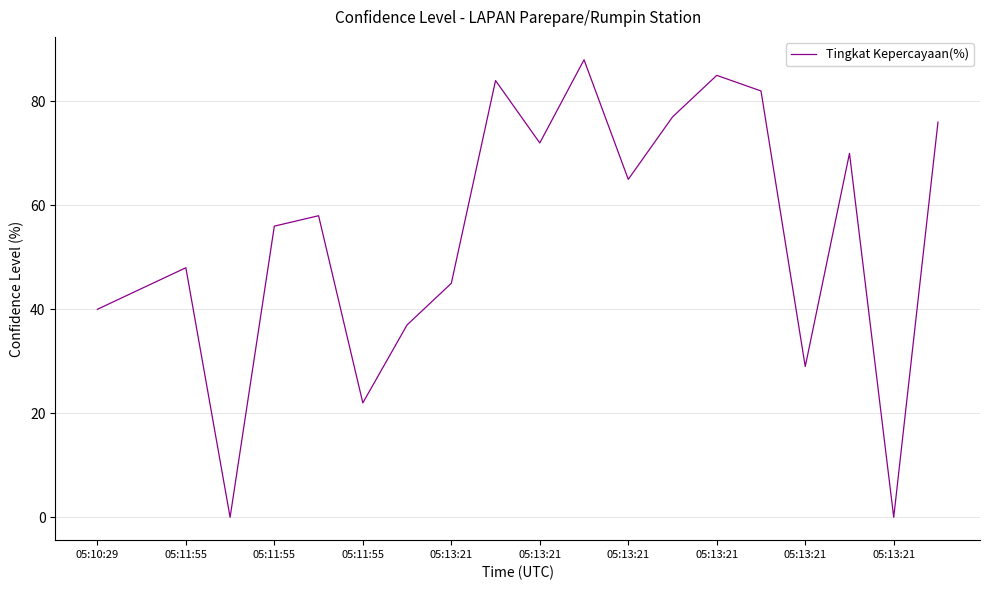

What is the maximum value shown in the chart?

88